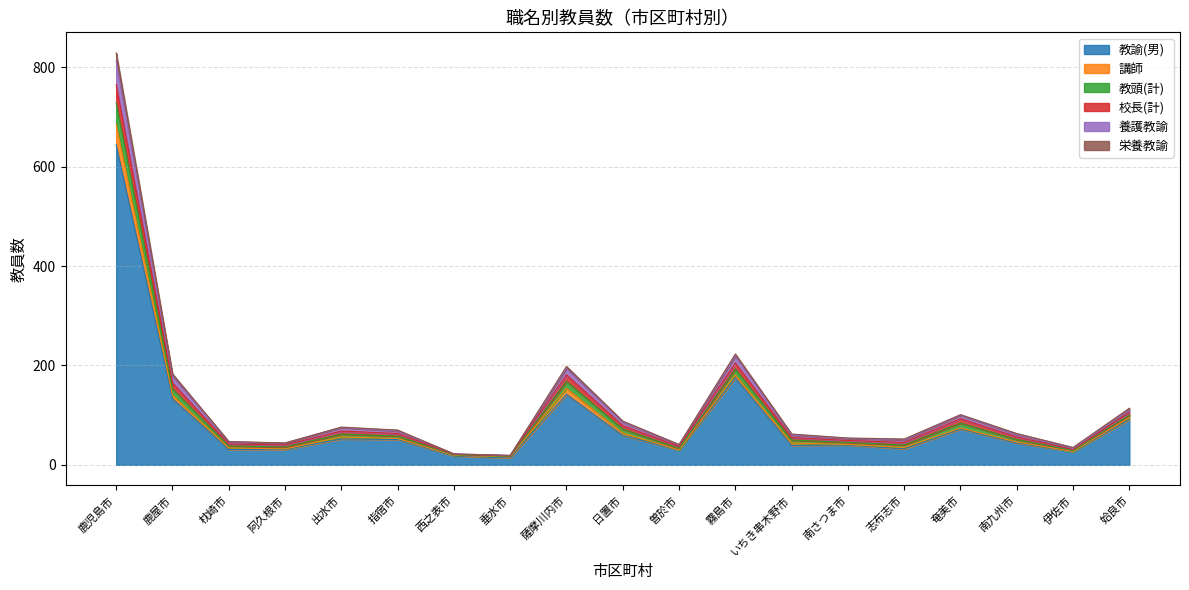

What position from the left is 伊佐市?

18